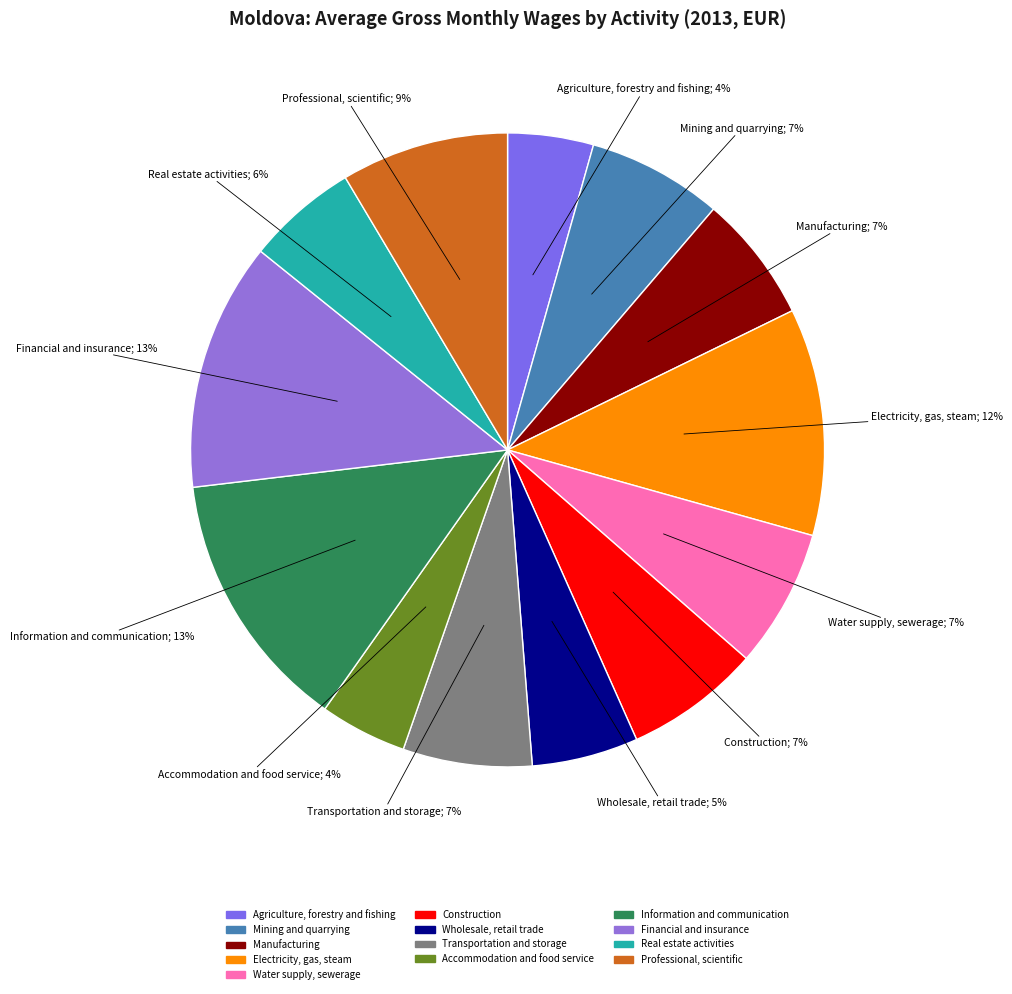

To the nearest percent, what percentage of the pie is Accommodation and food service?

4%